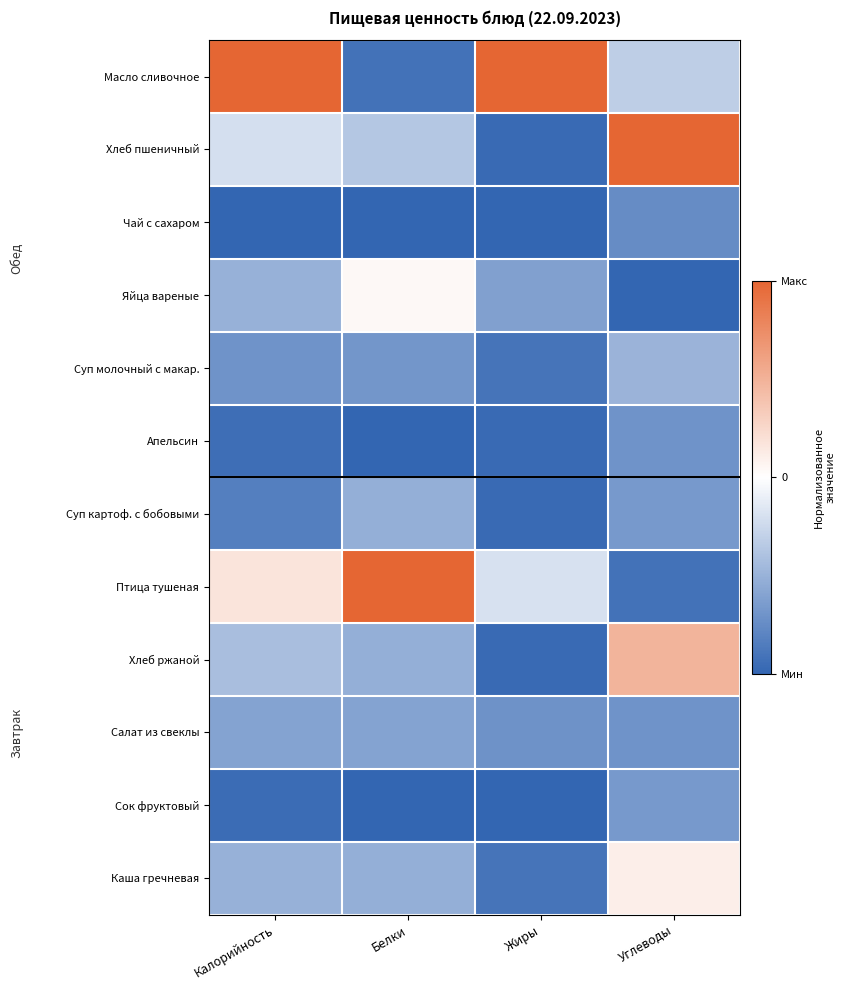

What is the greatest value displayed?

0.5